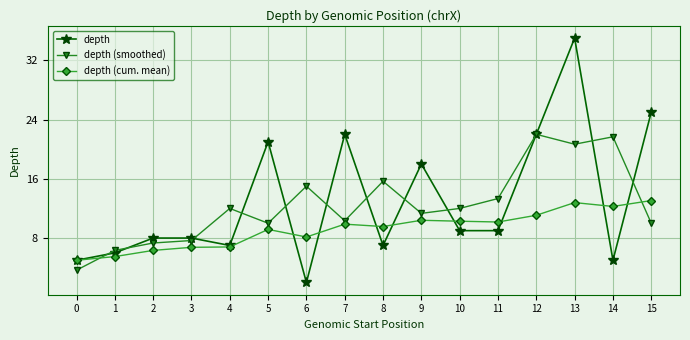

True or false: depth (cum. mean) has a value of 4.5 at 6.

False